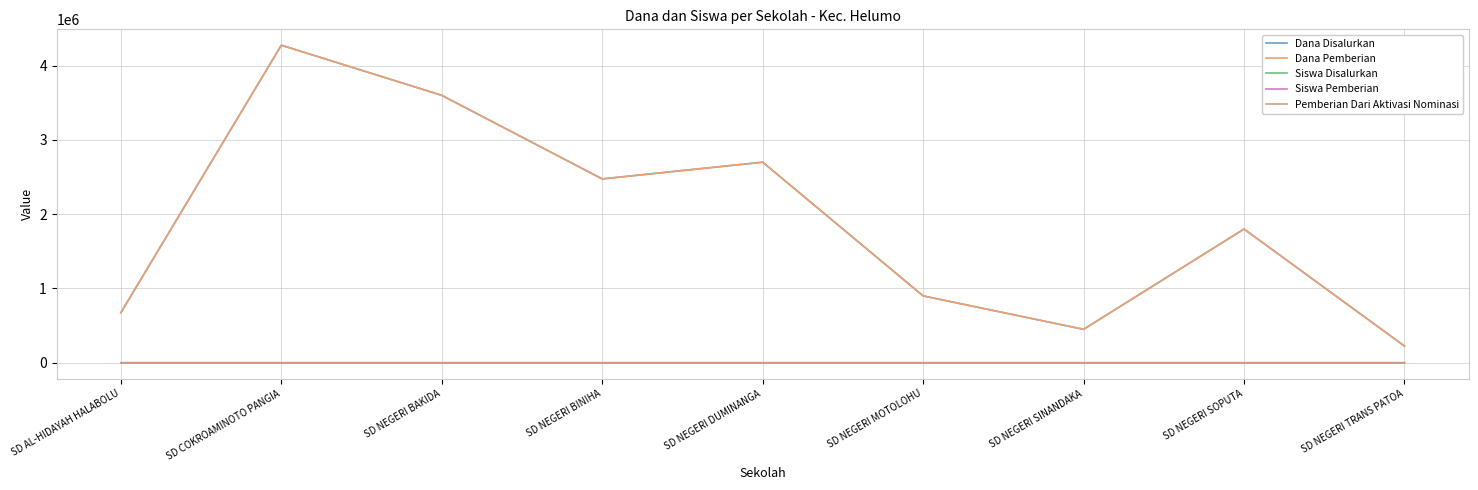

Does the chart display data point markers on the line(s)?

No